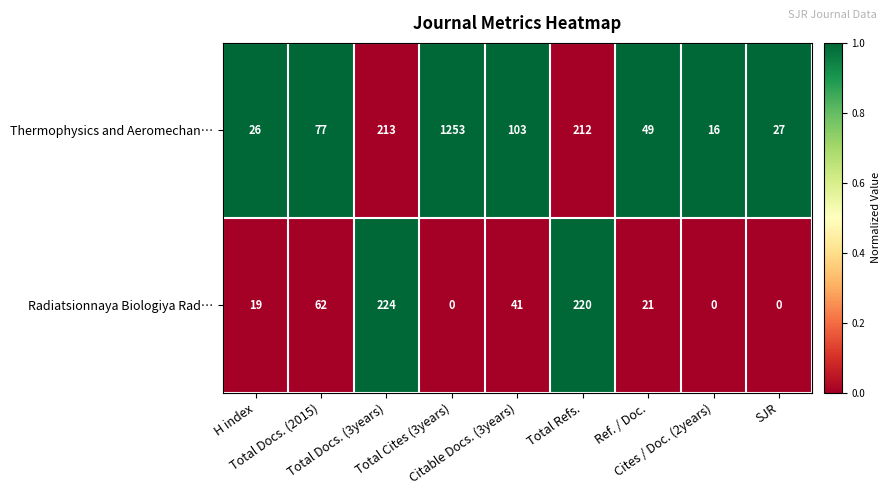

What is the difference between the maximum and minimum values in the Radiatsionnaya Biologiya Rad… series?

224